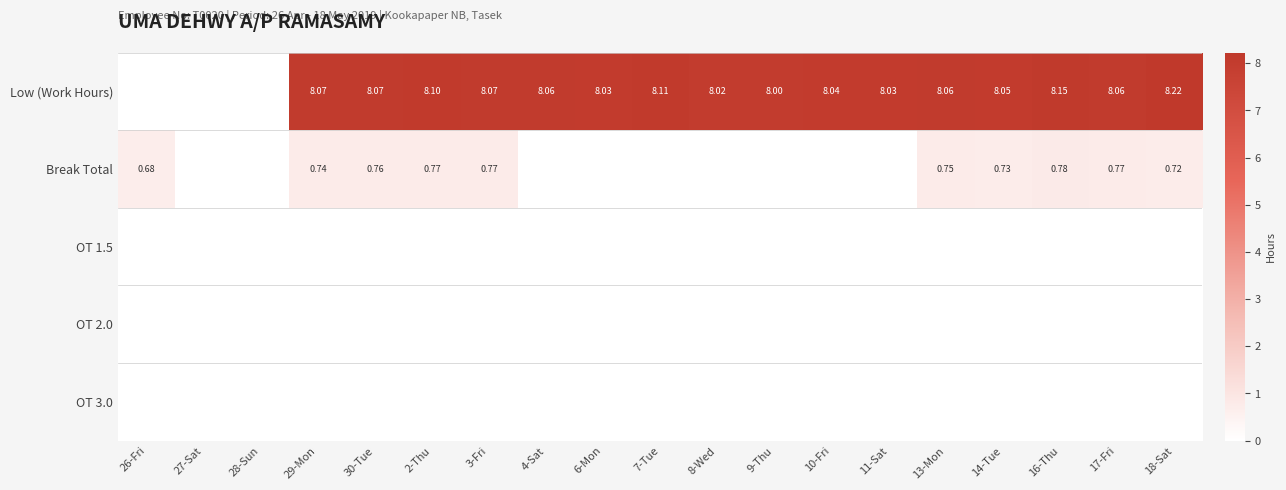

What is the greatest value displayed?

8.2